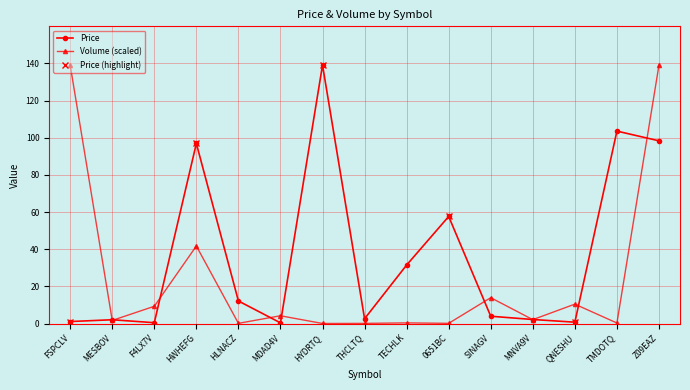

Reading left to right, list all the values displayed in this chart.

Price: FSPCLV=1.1	MESBOV=2.0	F4LX7V=0.4	HWHEFG=96.9	HLNACZ=12.1	MDAD4V=0.4	HYDRTQ=139.1	THCLTQ=2.6	TECHLK=31.5	0651BC=57.6	SINAGV=3.9	MNVA9V=2.2	QNESHU=0.7	TMDOTQ=103.6	Z09EAZ=98.3
Volume: FSPCLV=139.1	MESBOV=1.7	F4LX7V=9.3	HWHEFG=41.7	HLNACZ=0.1	MDAD4V=4.2	HYDRTQ=0.0	THCLTQ=0.1	TECHLK=0.3	0651BC=0.1	SINAGV=13.9	MNVA9V=2.1	QNESHU=10.4	TMDOTQ=0.3	Z09EAZ=139.1